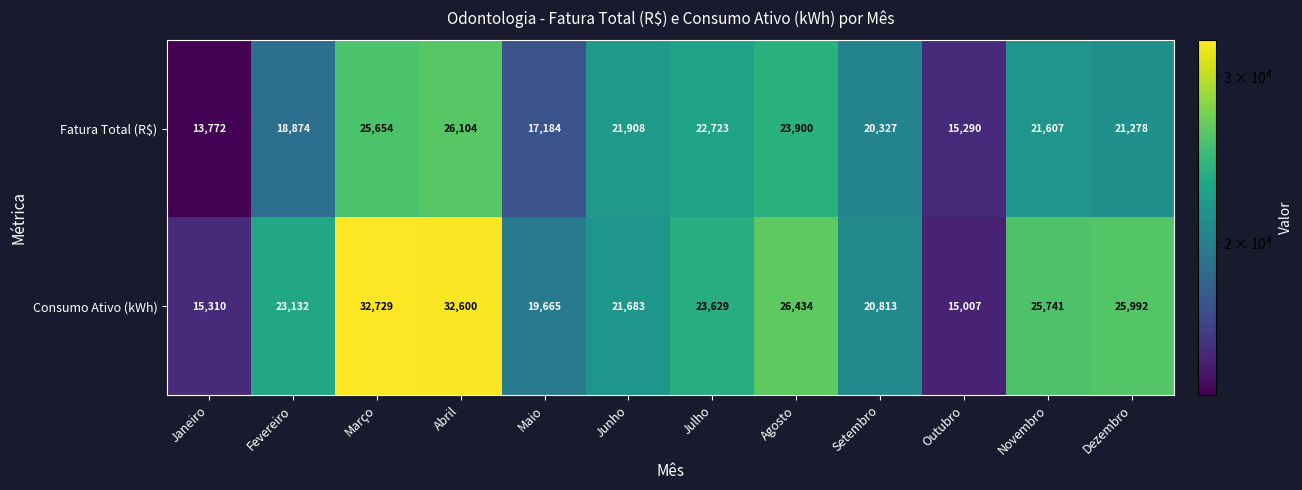

At which category does the chart reach its minimum across all series?

Janeiro